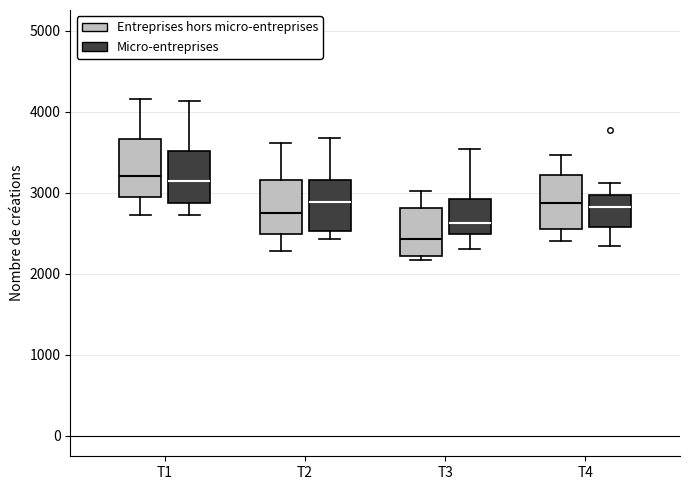

Reading left to right, read every box against the y-axis: the position of its median line, the range the box covers, and the ends of its whiskers. The values are not printed on the chart, so give them approximately, as read against the axis.

T1 (Entreprises hors micro-entreprises): median 3200, box 2900 to 3700, whiskers 2700 to 4200
T1 (Micro-entreprises): median 3100, box 2900 to 3500, whiskers 2700 to 4100
T2 (Entreprises hors micro-entreprises): median 2700, box 2500 to 3200, whiskers 2300 to 3600
T2 (Micro-entreprises): median 2900, box 2500 to 3200, whiskers 2400 to 3700
T3 (Entreprises hors micro-entreprises): median 2400, box 2200 to 2800, whiskers 2200 (just below the box's lower edge) to 3000
T3 (Micro-entreprises): median 2600, box 2500 to 2900, whiskers 2300 to 3500
T4 (Entreprises hors micro-entreprises): median 2900, box 2600 to 3200, whiskers 2400 to 3500
T4 (Micro-entreprises): median 2800, box 2600 to 3000, whiskers 2300 to 3100